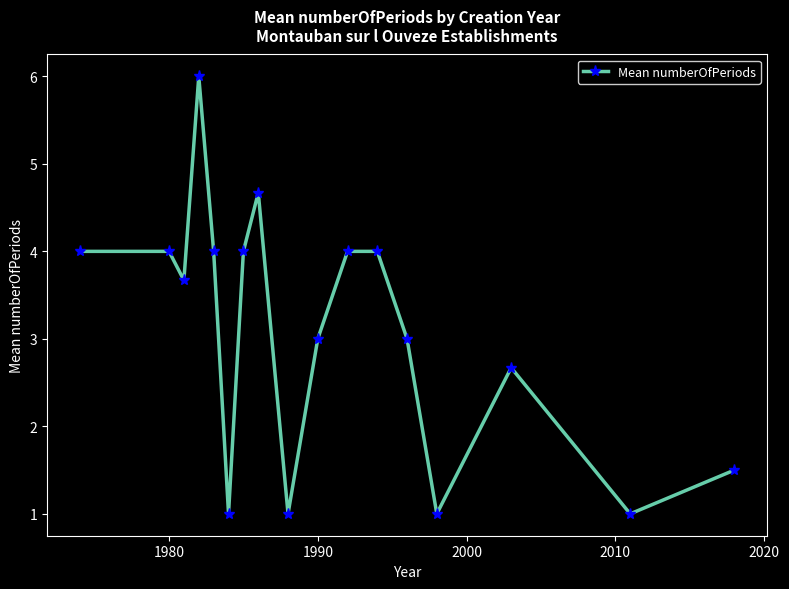

What is the smallest value displayed?

1.0